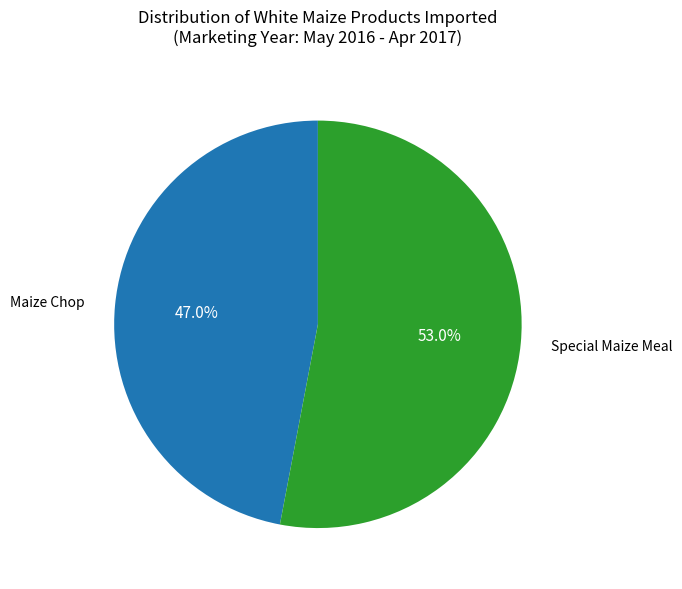

Is there a majority slice in this chart?

Yes